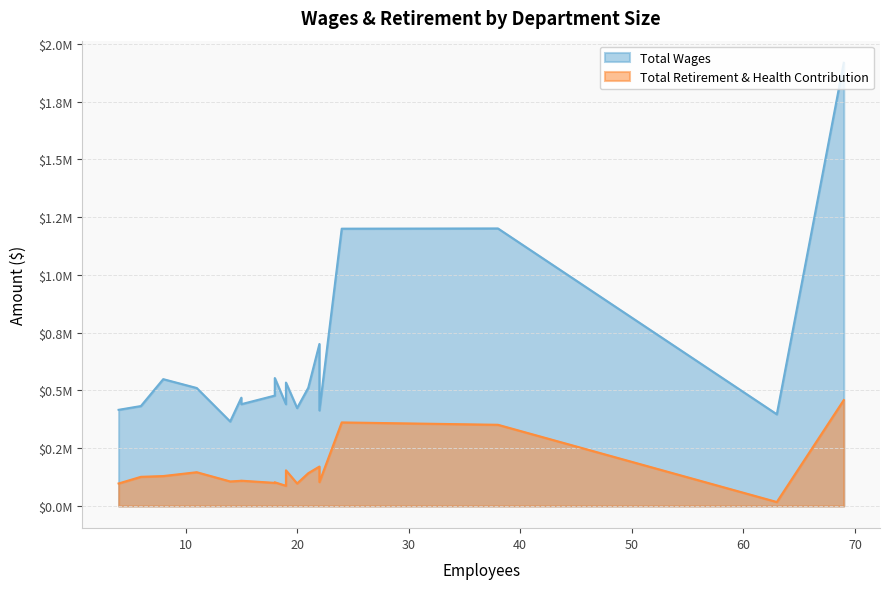

What is the sum of all Total Wages values?

11956149